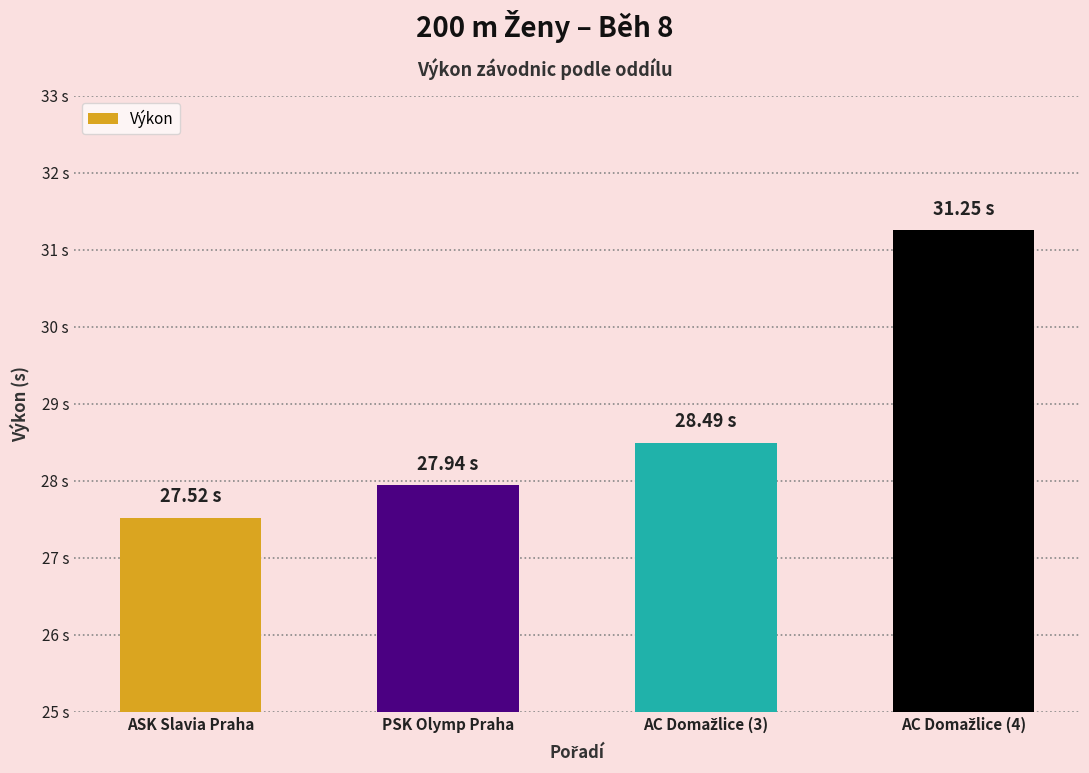

Does the chart contain any negative values?

No